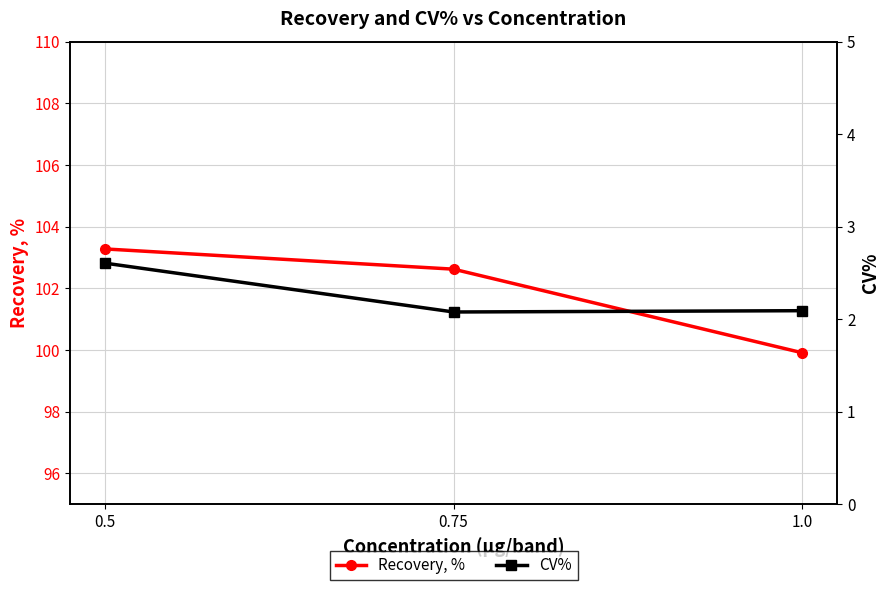

Does the chart have visible grid lines?

Yes